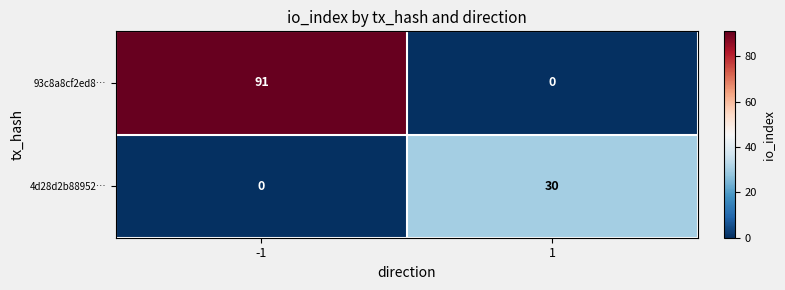

What is the spread (max minus min) of values at 1?

30